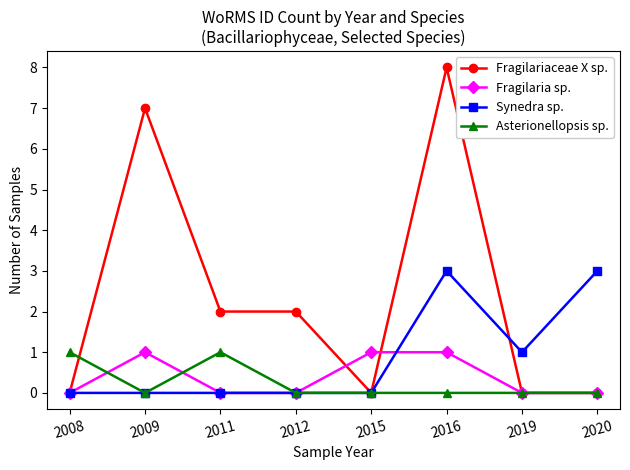

The value of Fragilariaceae X sp. at 2015 is 0. True or false?

True